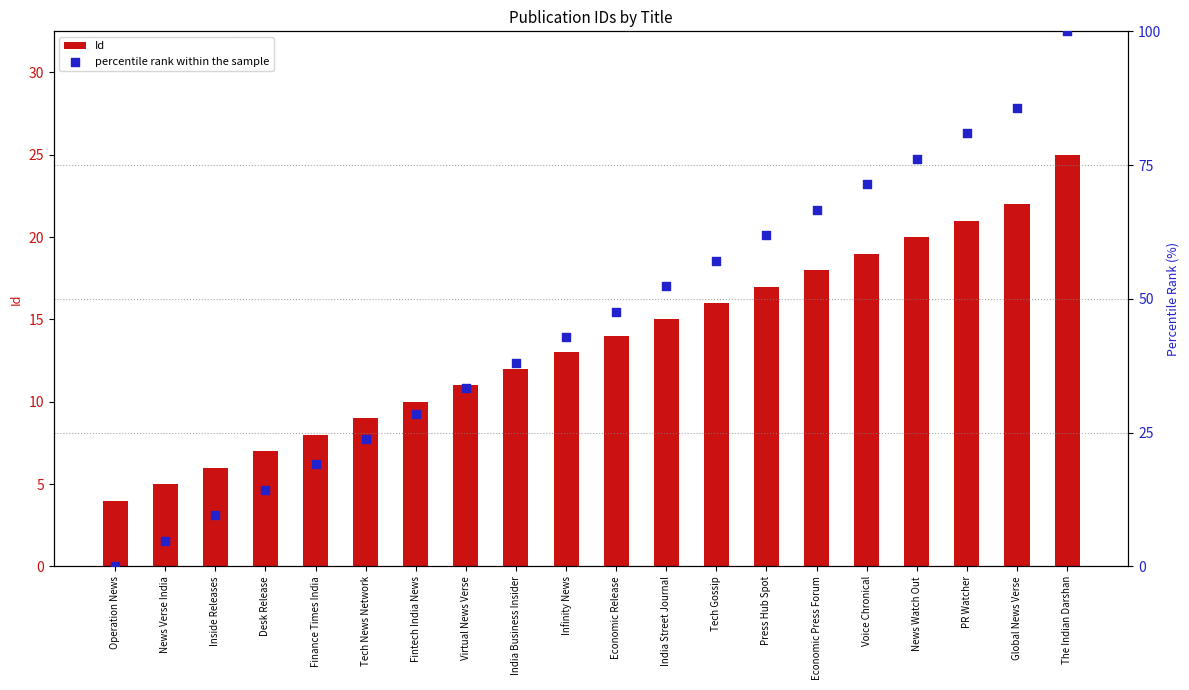

Is the value of Id at Tech News Network greater than the value of percentile rank within the sample at Desk Release?

No